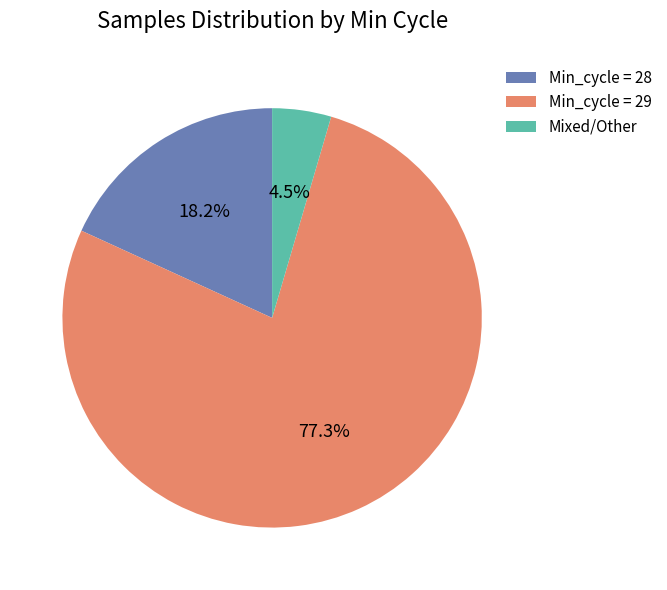

Which has a higher value, Mixed/Other or Min_cycle = 29?

Min_cycle = 29